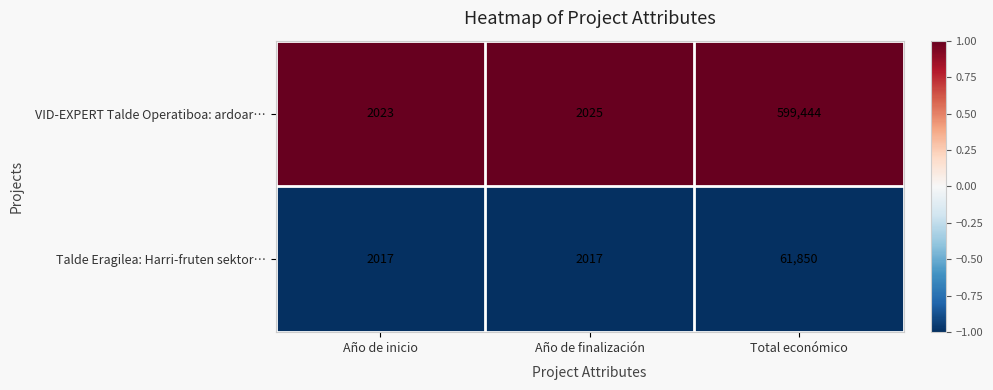

At which category does the chart reach its peak across all series?

Total económico